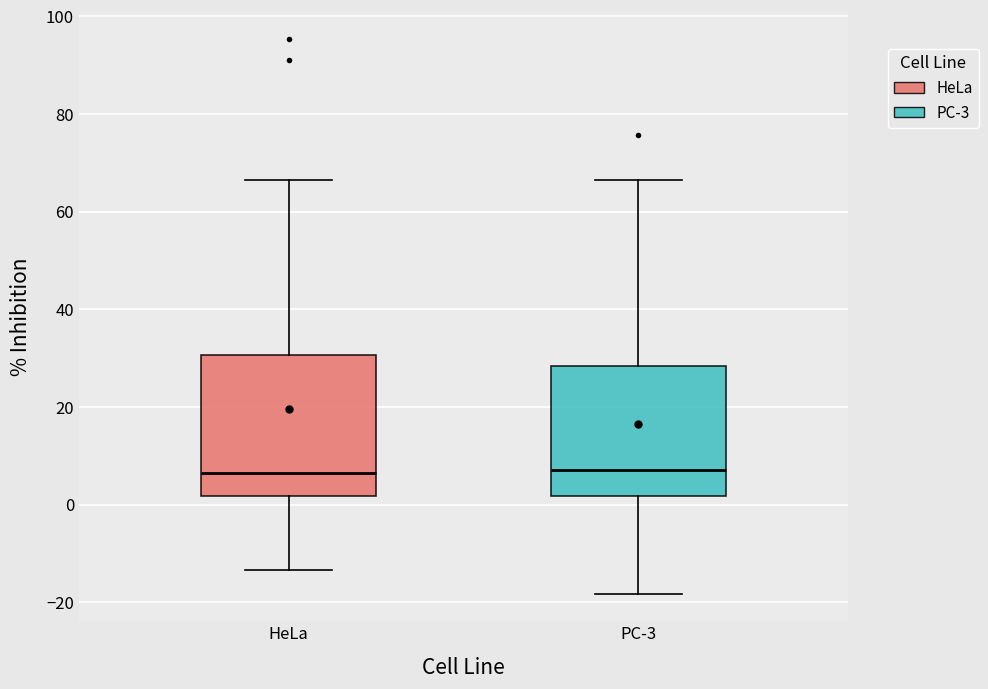

Reading left to right, transcribe this box plot: for each box, give where its median line is, the range the box spans, and where its two whiskers end, as read against the y-axis. The values are not printed on the chart, so give them approximately, as read against the axis.

HeLa: median 6, box 2 to 30, whiskers -14 to 66
PC-3: median 8, box 2 to 28, whiskers -18 to 66